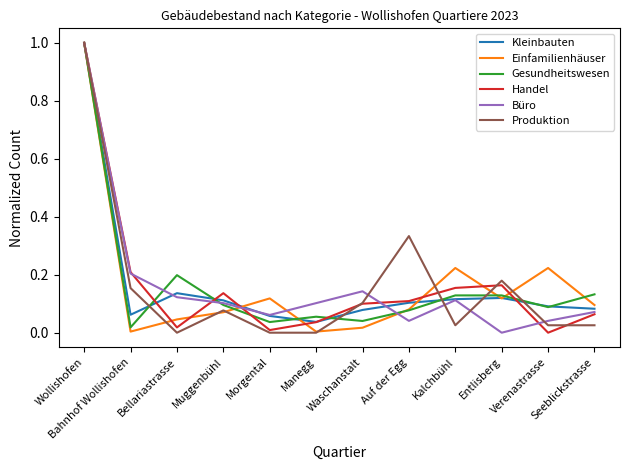

How many interior local peaks does the Einfamilienhäuser series have?

3